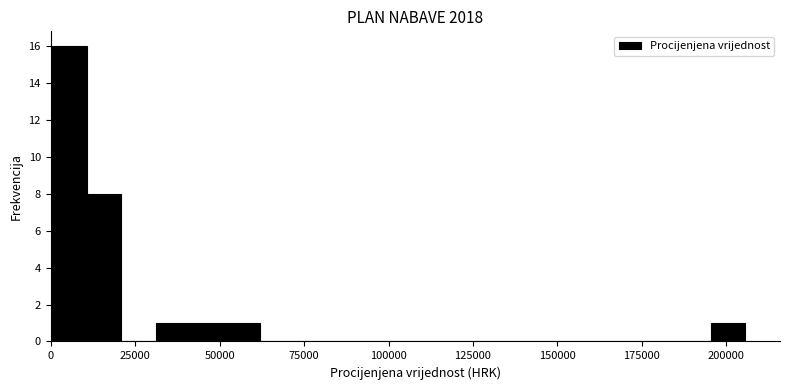

Around what value on the x-axis is the tallest bar? Give the approximate position of its centre, as read against the axis.

5000